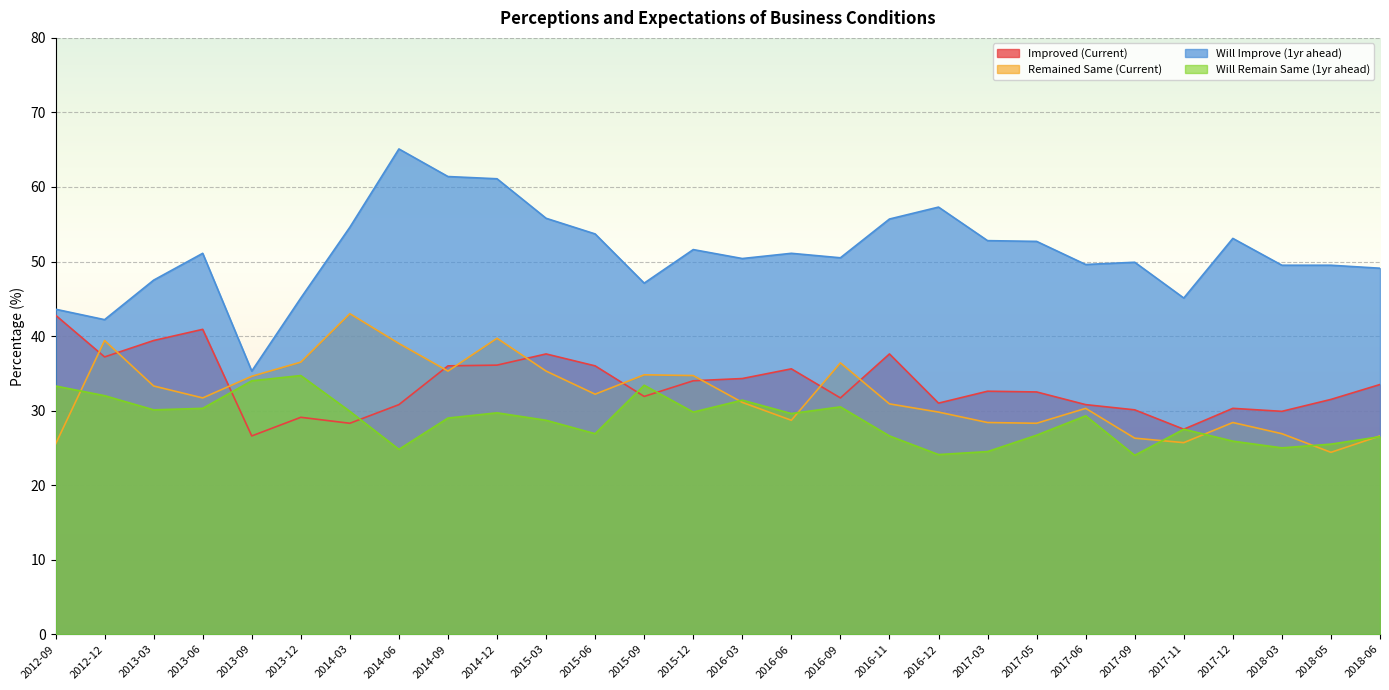

At how many categories does at least one series exceed 34?

28